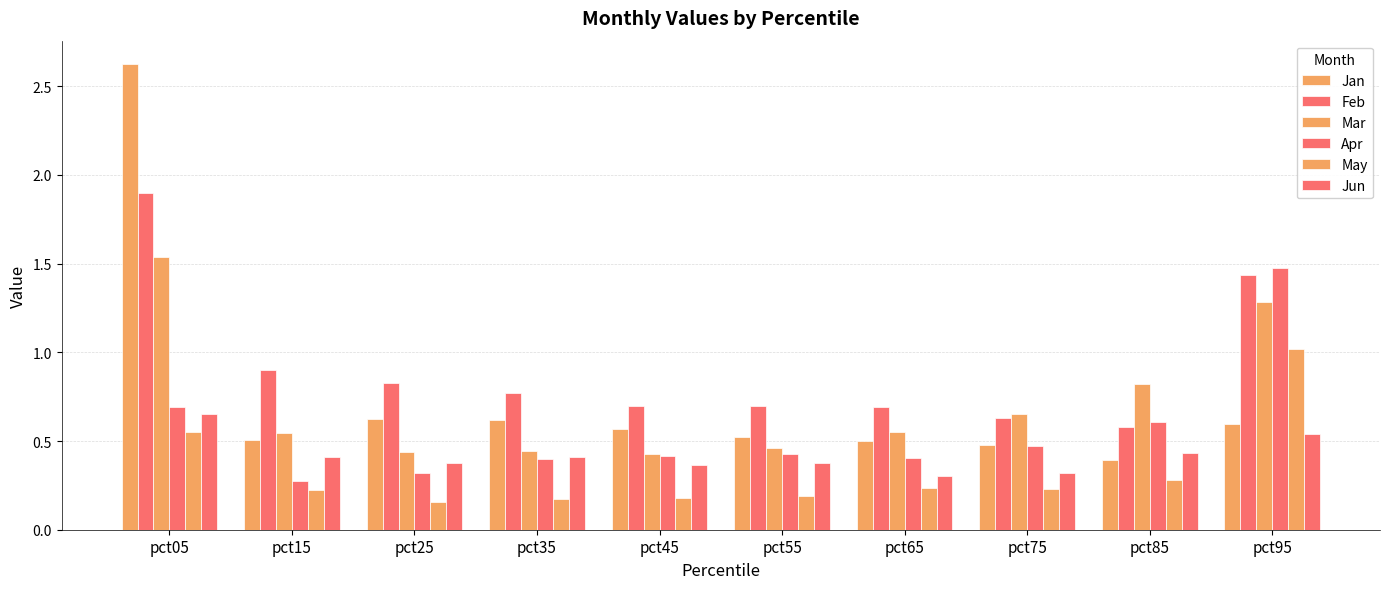

Which series has the largest total across all categories?

Feb